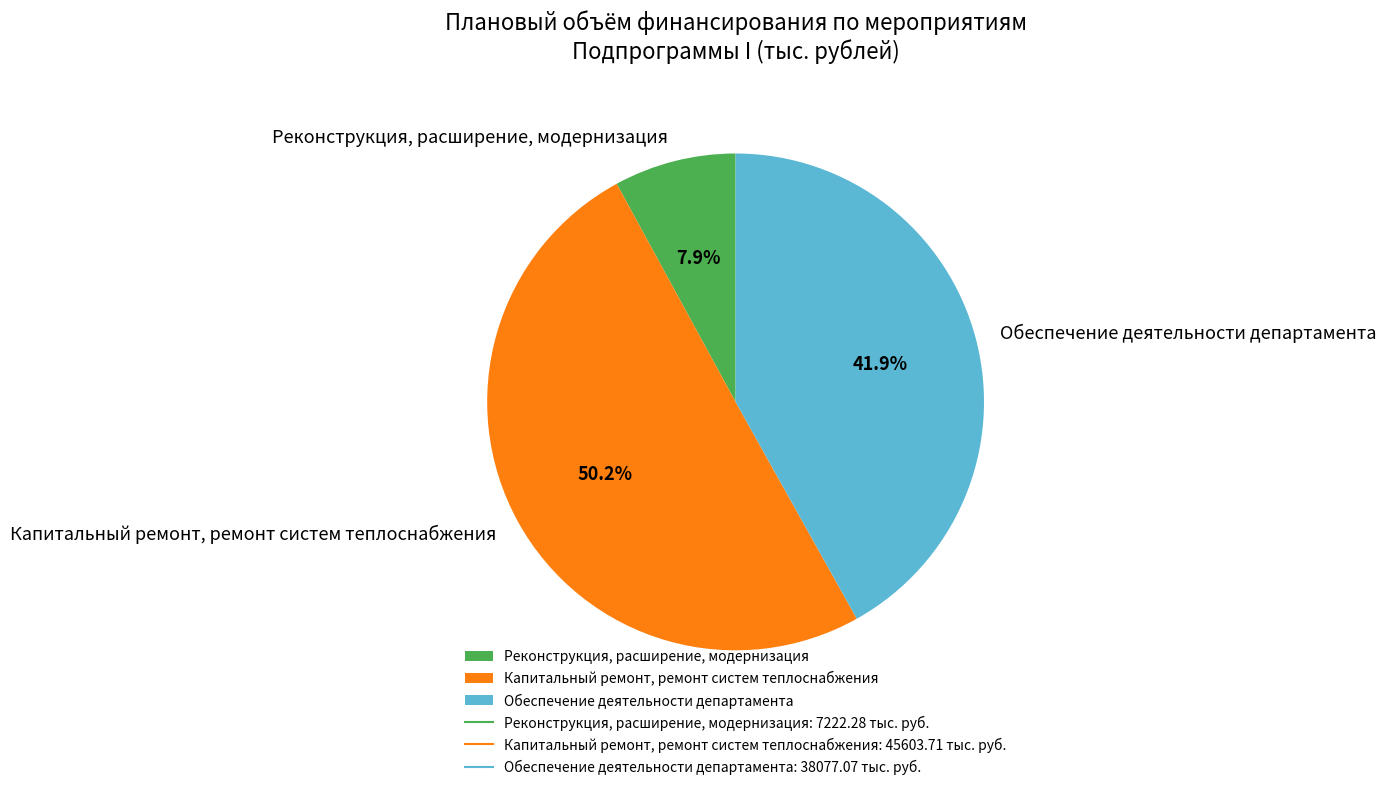

What is the majority slice?

Капитальный ремонт, ремонт систем теплоснабжения